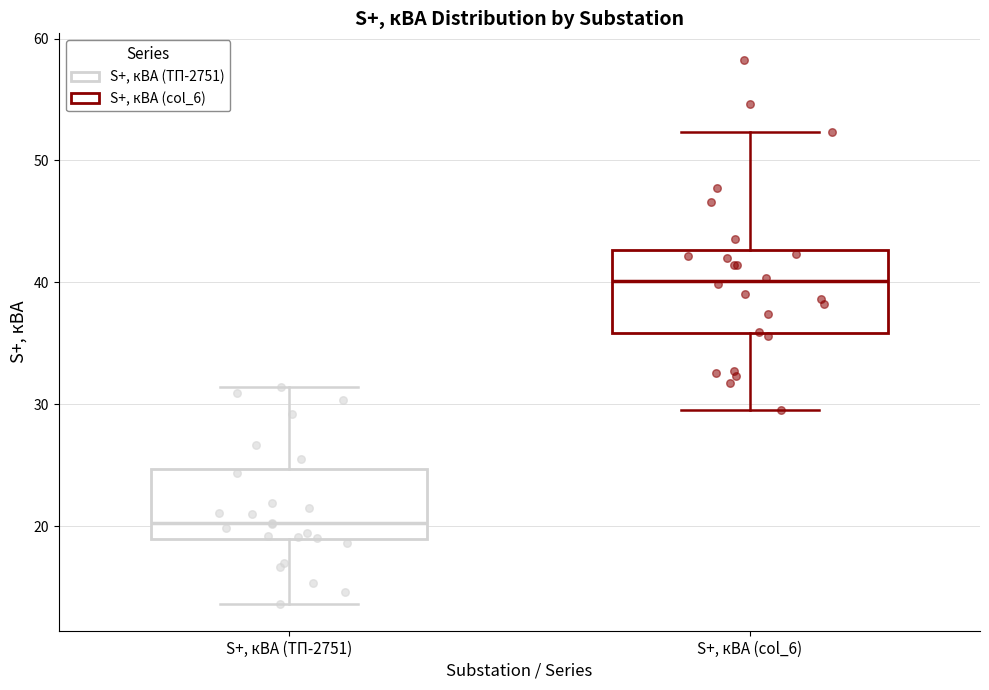

Which box's median line is the highest?

S+, кВА (col_6)